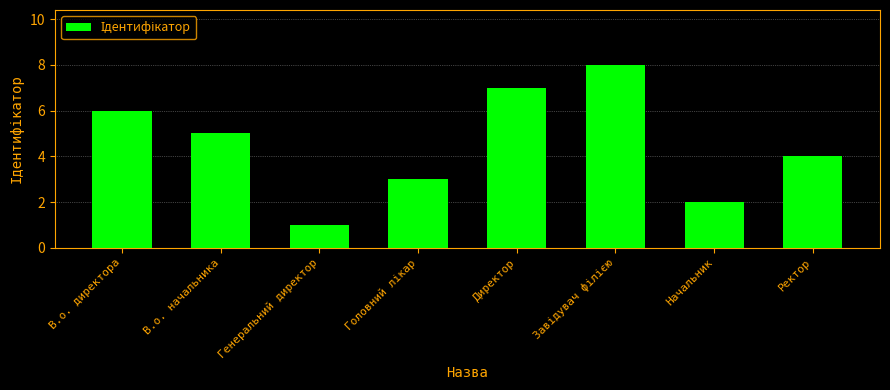

How many bars are there in total?

8